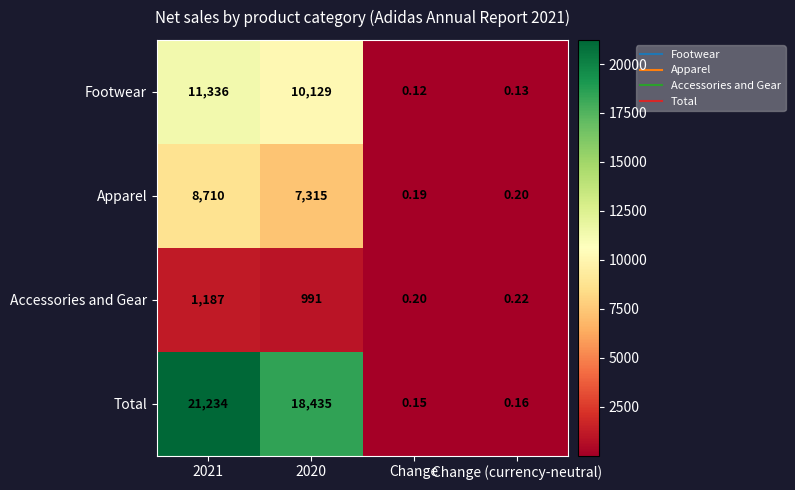

Which series changed the most between 2020 and Change (currency-neutral)?

Total